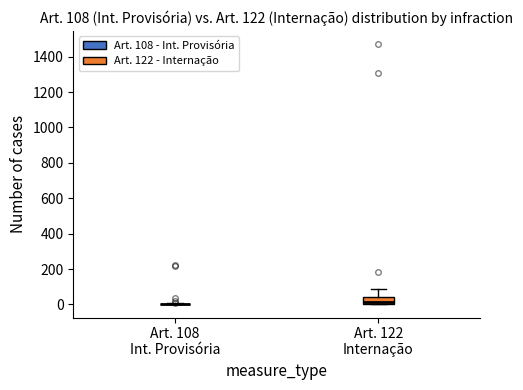

Which box is the tallest, from its lower edge to its upper edge?

Art. 122 Internação